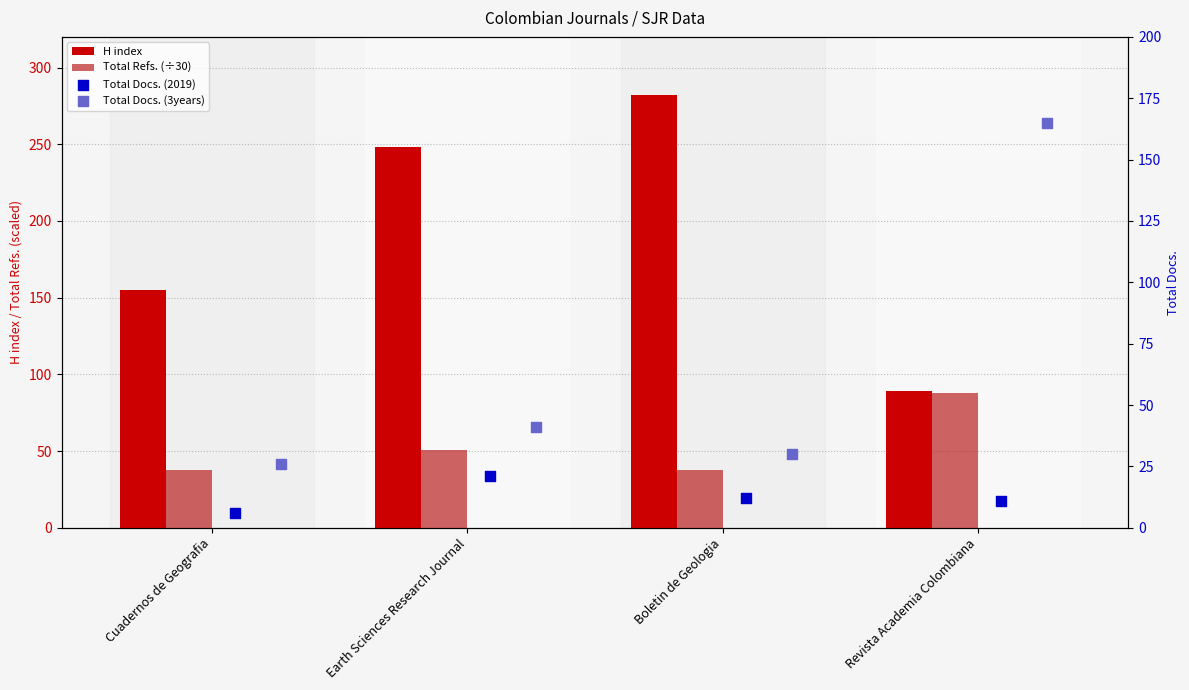

At which category is the sum across all series the highest?

Boletin de Geologia